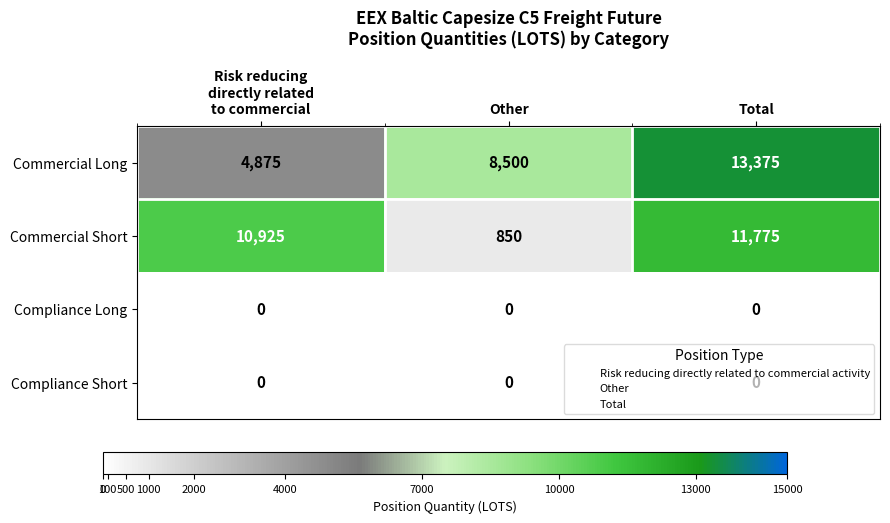

True or false: Commercial Long has a value of 5296 at Total.

False